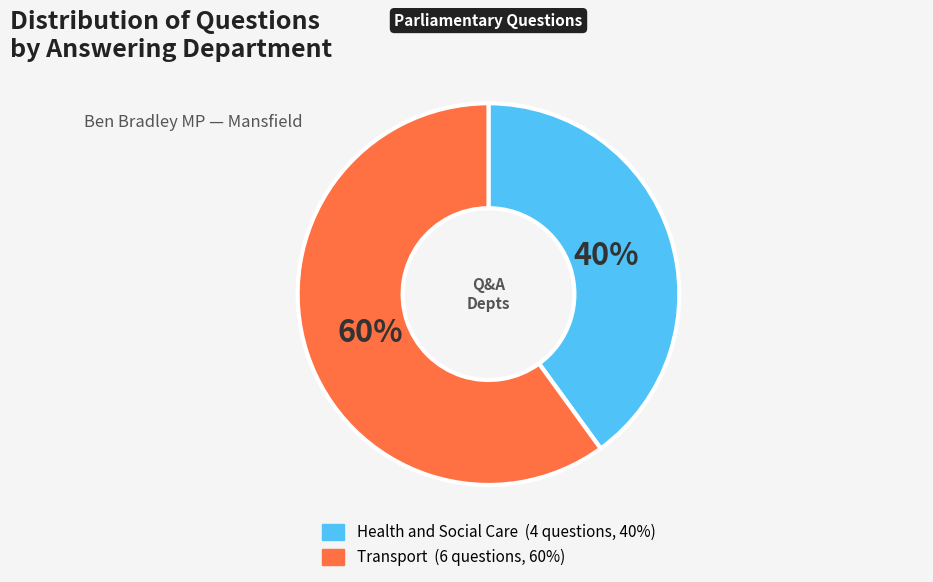

Does any single category account for the majority?

Yes